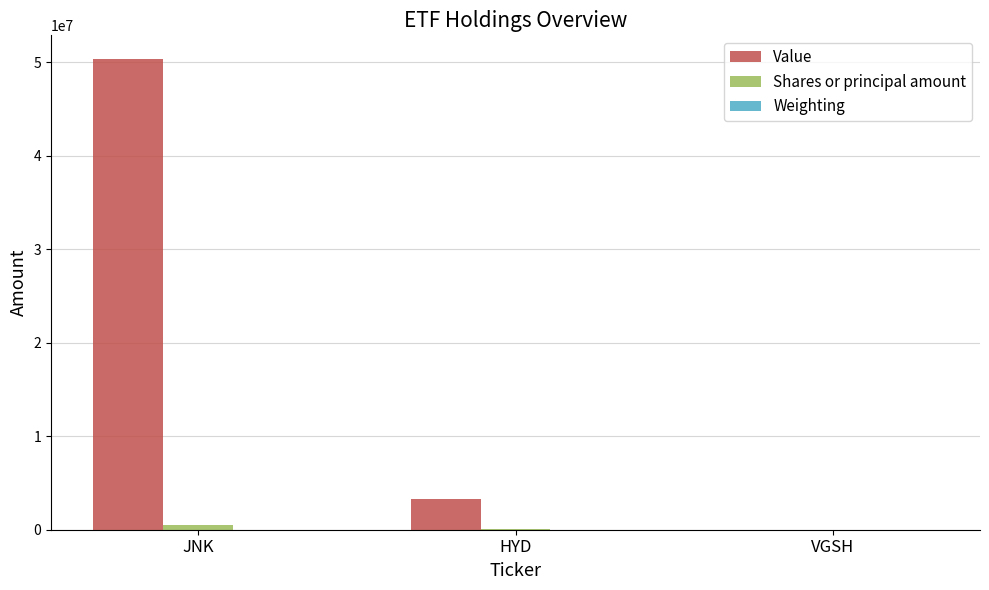

True or false: Value has a value of 50371000.0 at JNK.

True